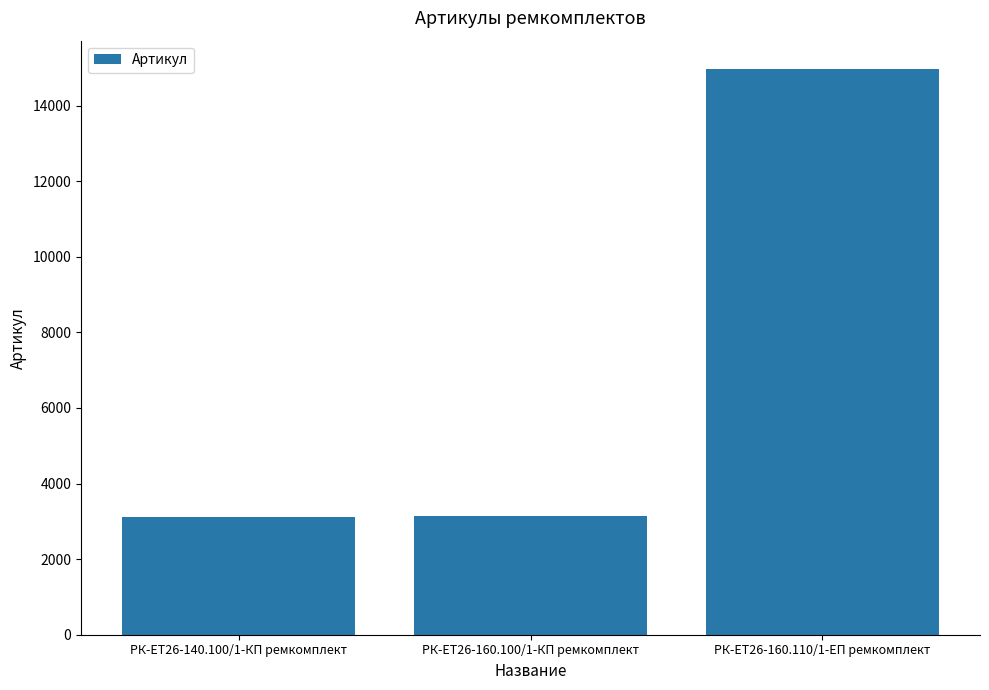

What is the label of the 2nd bar from the right?

РК-ЕТ26-160.100/1-КП ремкомплект